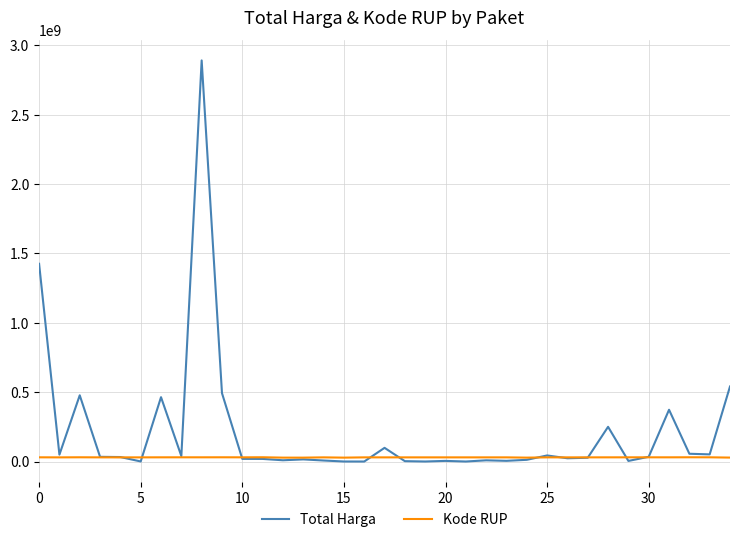

Which series has the largest total across all categories?

Total Harga